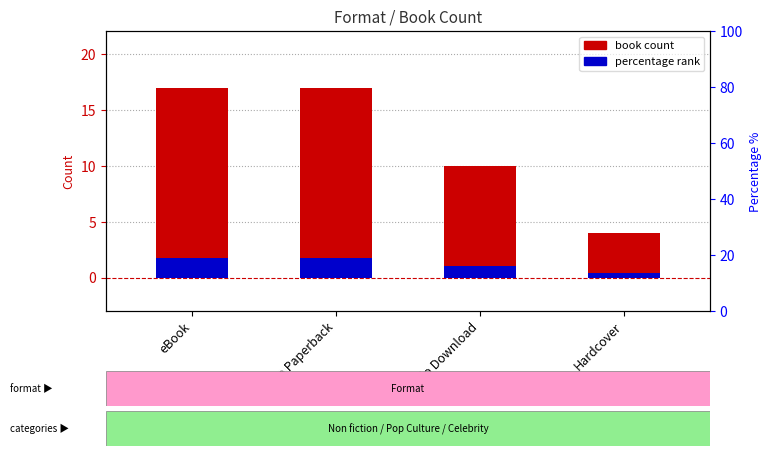

Reading right to left, transcribe all the data shown in this chart.

book count: 4.0	10.0	17.0	17.0
percentage rank: 0.4	1.0	1.8	1.8